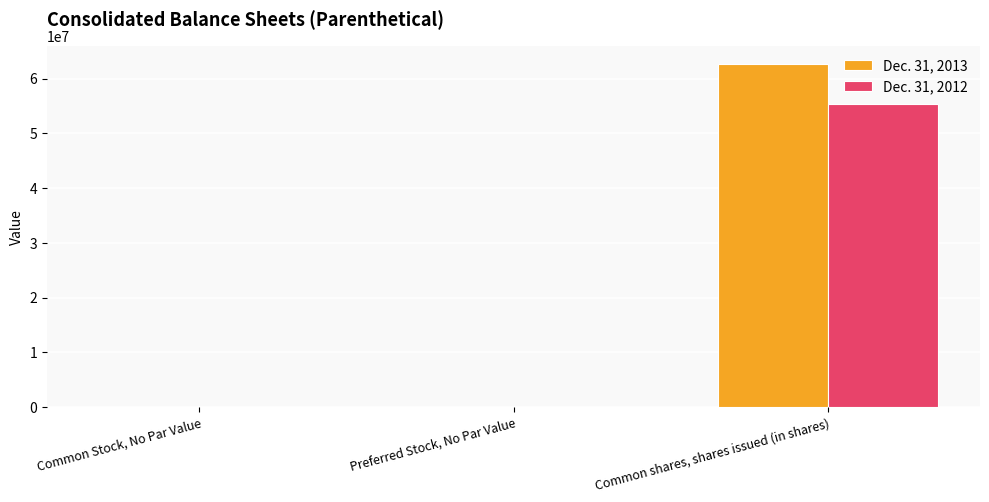

How many distinct data groups are displayed?

2